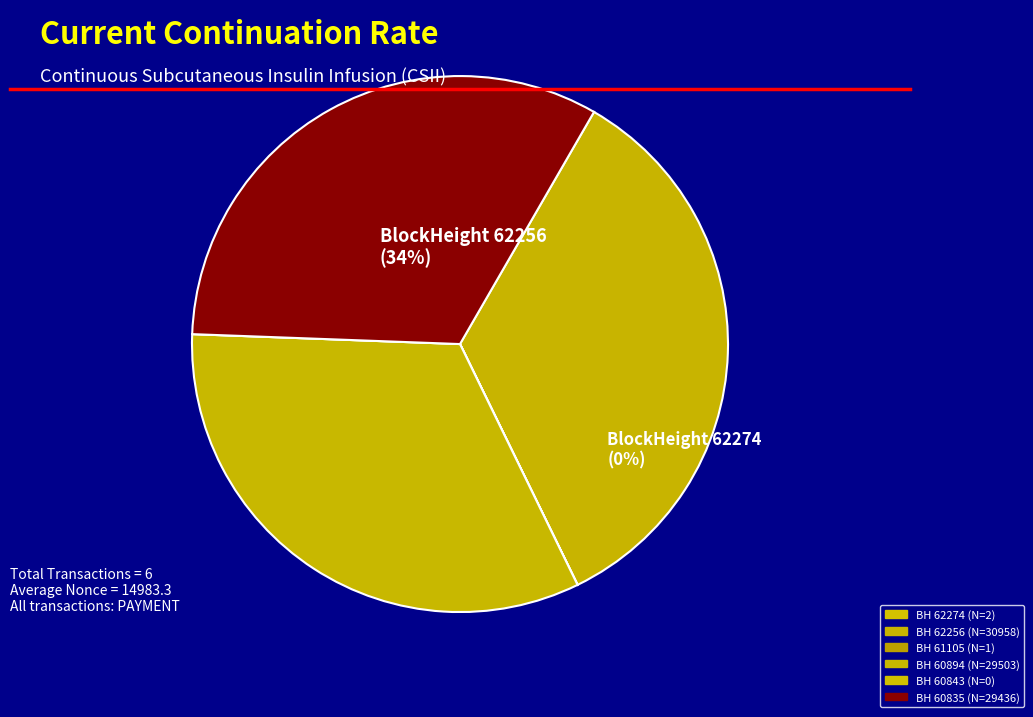

True or false: 61105 accounts for 0% of the total.

True